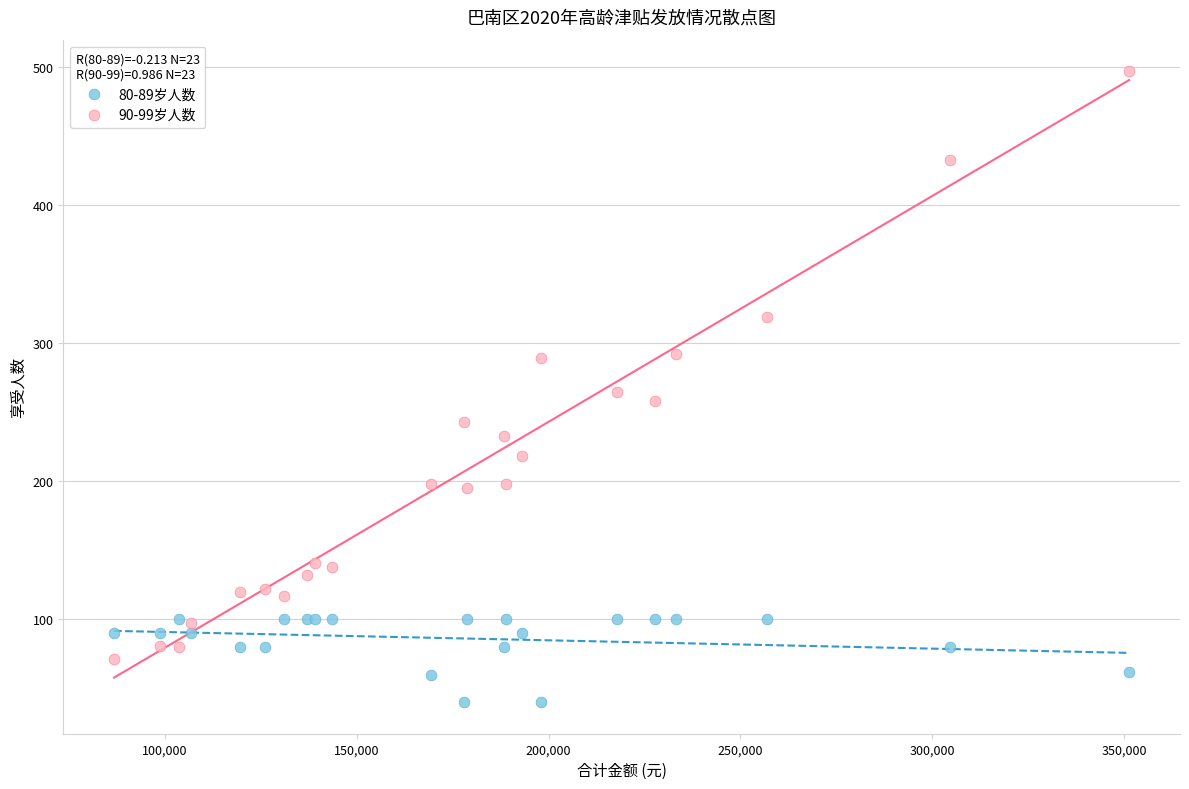

Which series contains the lowest Y value?

80-89岁人数